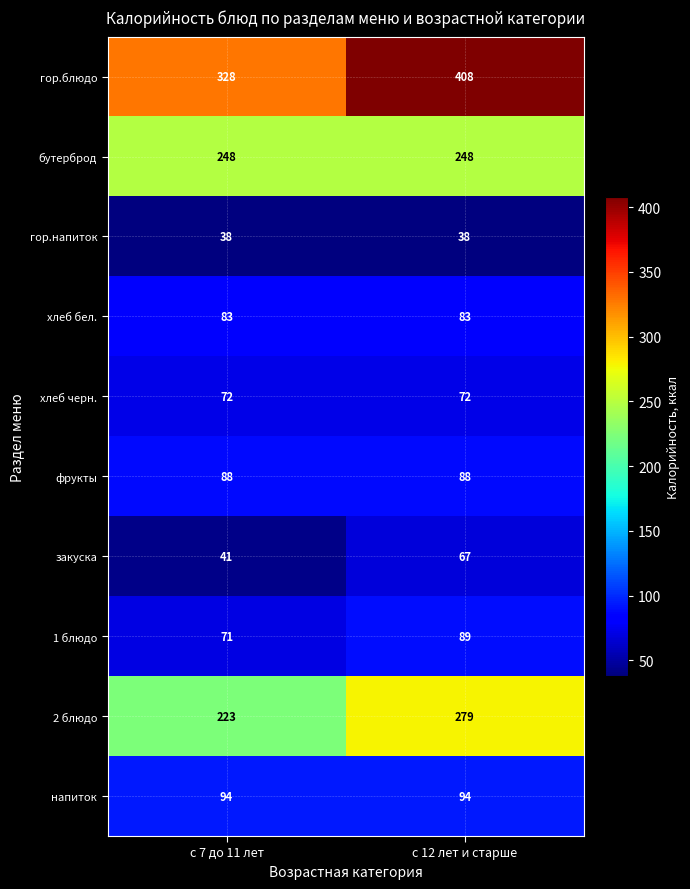

What is the difference between the highest and lowest values at с 7 до 11 лет?

290